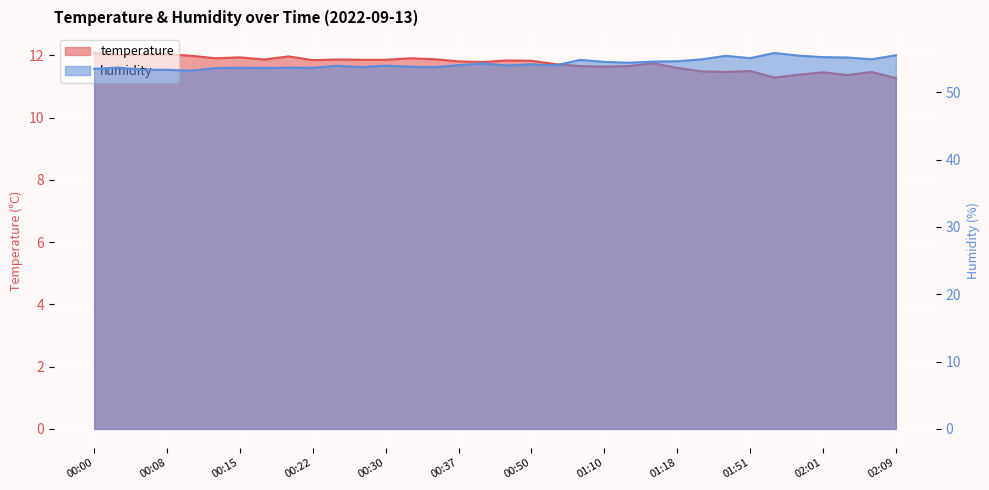

Where is the first local maximum for temperature?

00:08